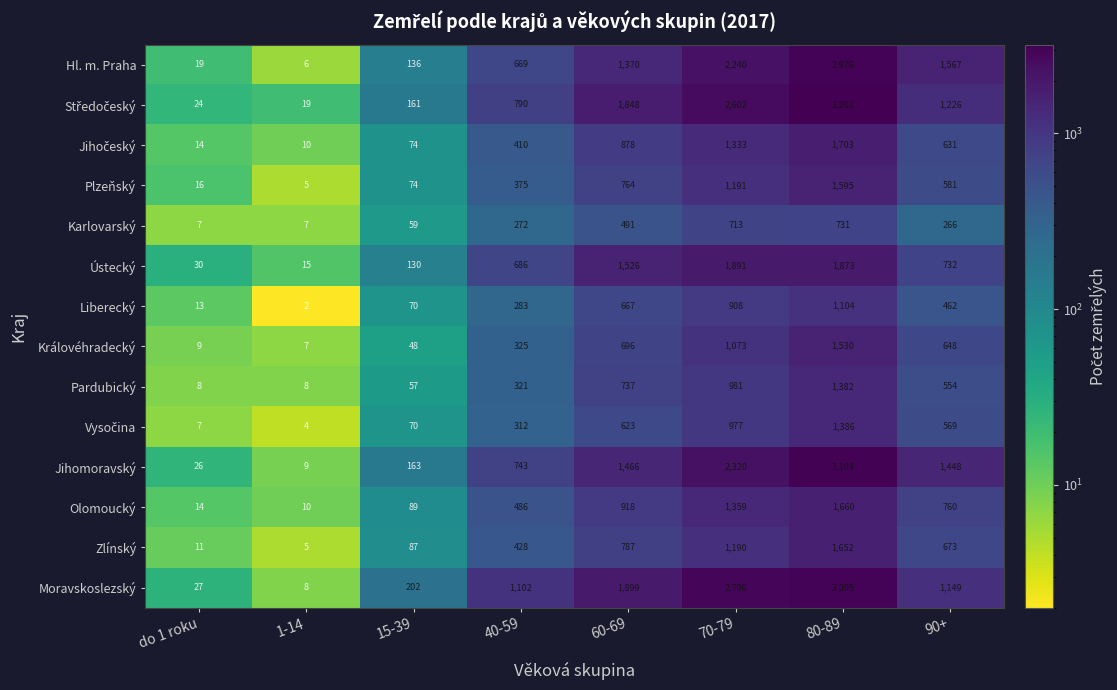

Between do 1 roku and 60-69, which series saw the biggest shift?

Moravskoslezský